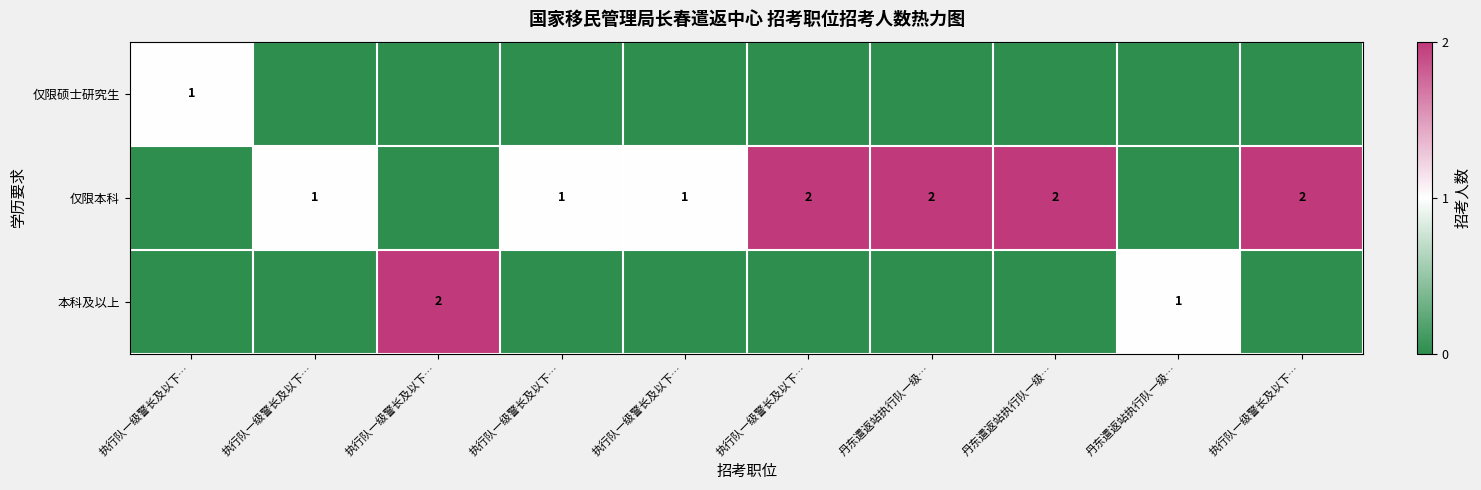

Where does the 仅限本科 series first go above 1?

执行队一级警长及以下…